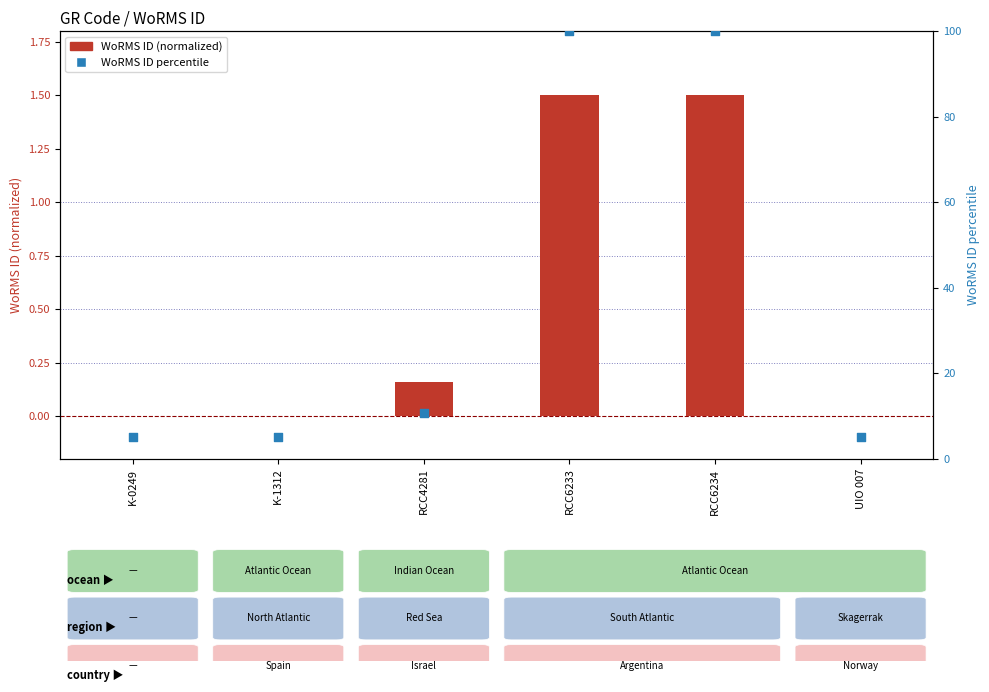

At which category is the sum across all series the highest?

RCC6233